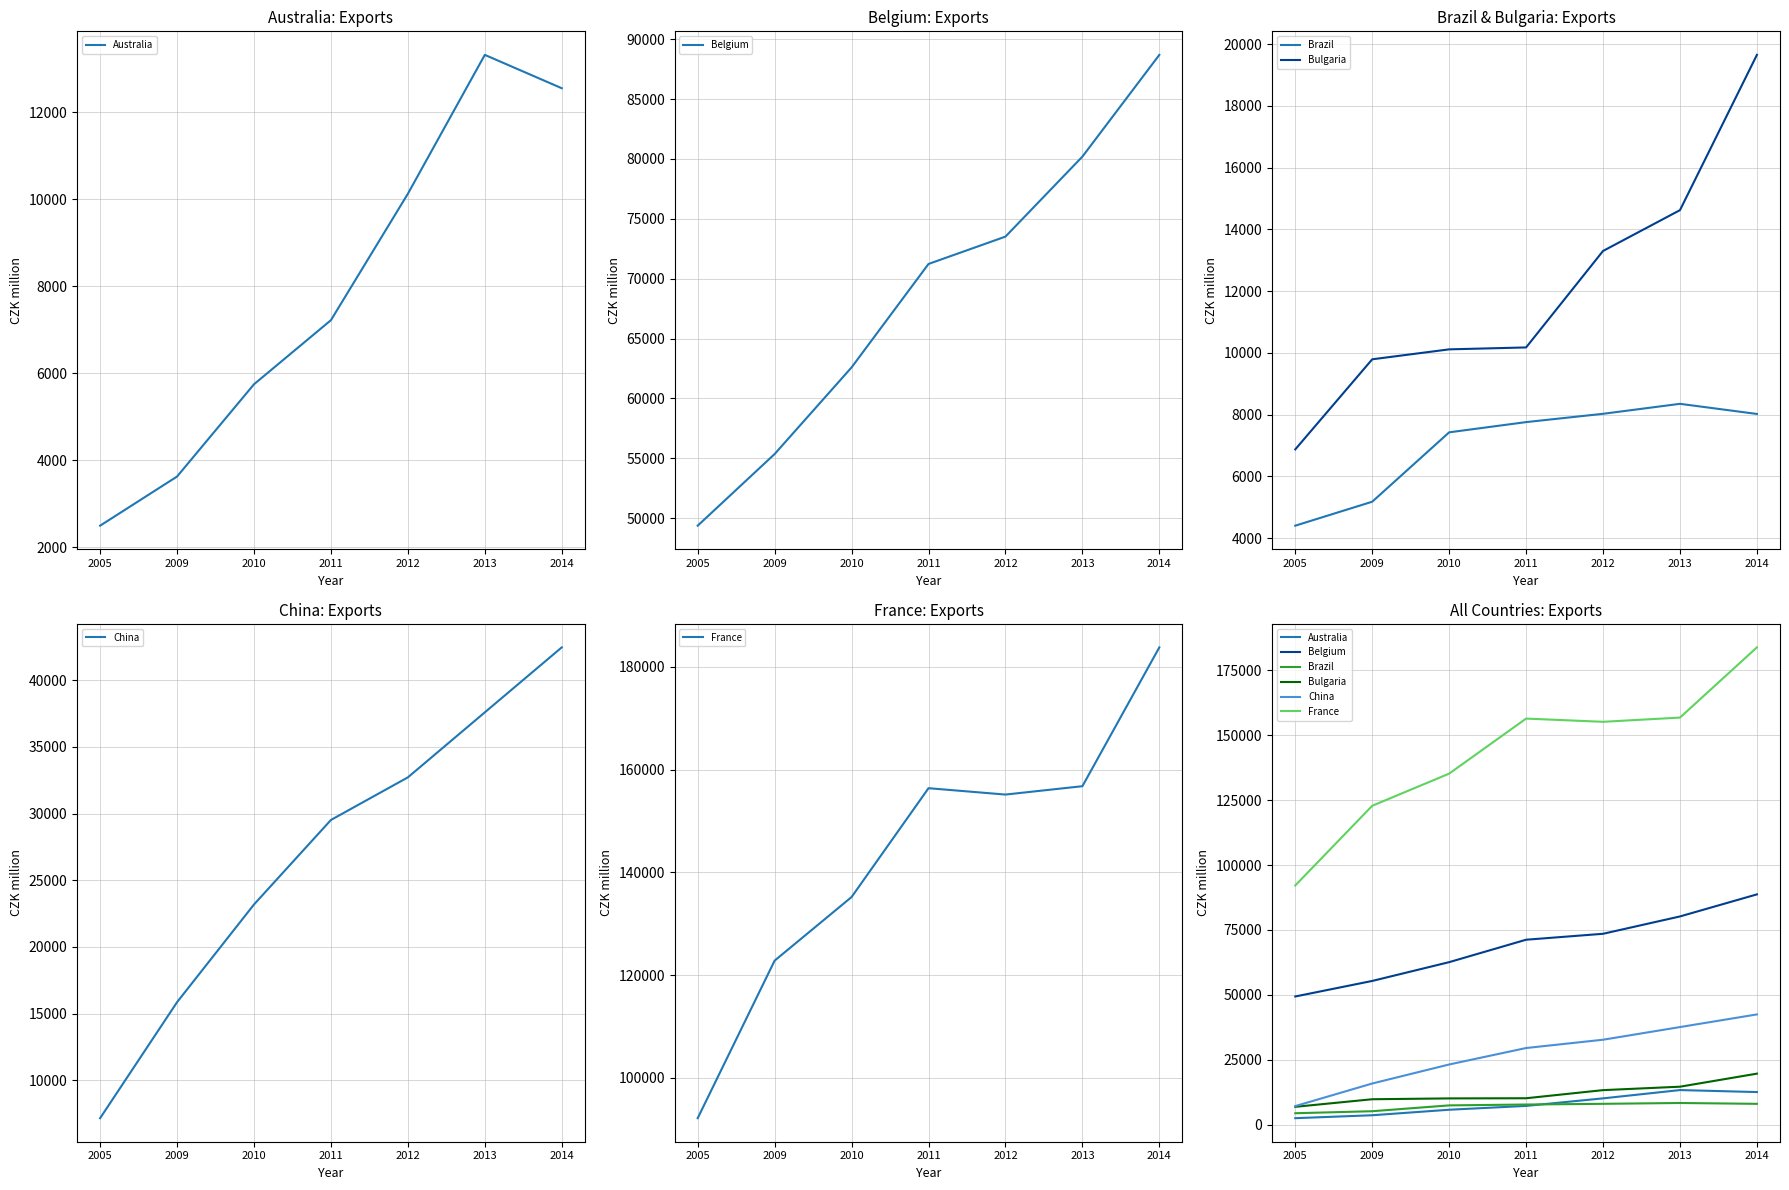

What is the value of the France point at the 6th from the left?

156782